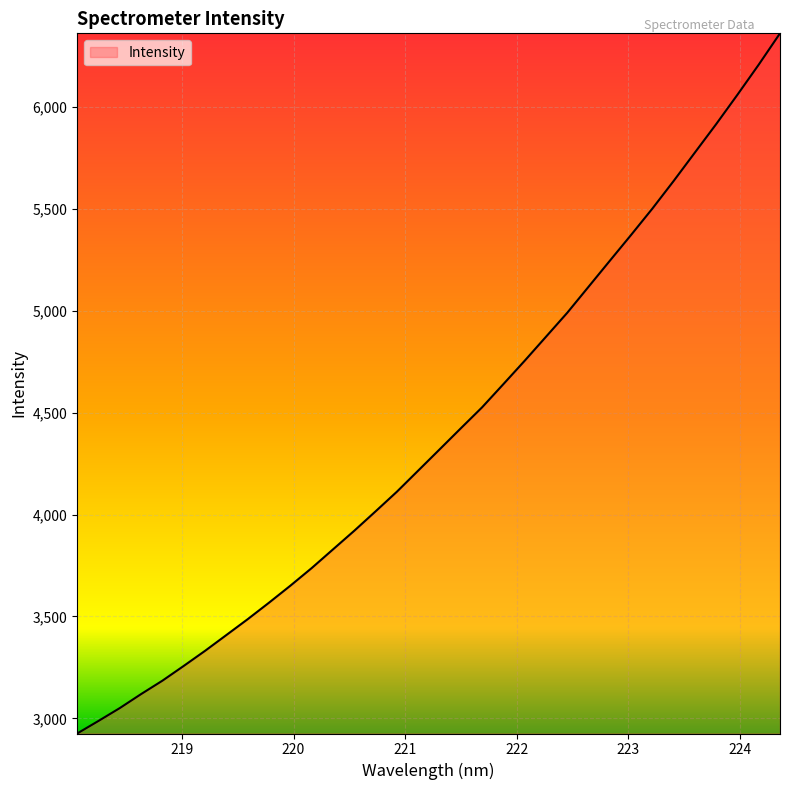

What is the smallest value displayed?

2926.1